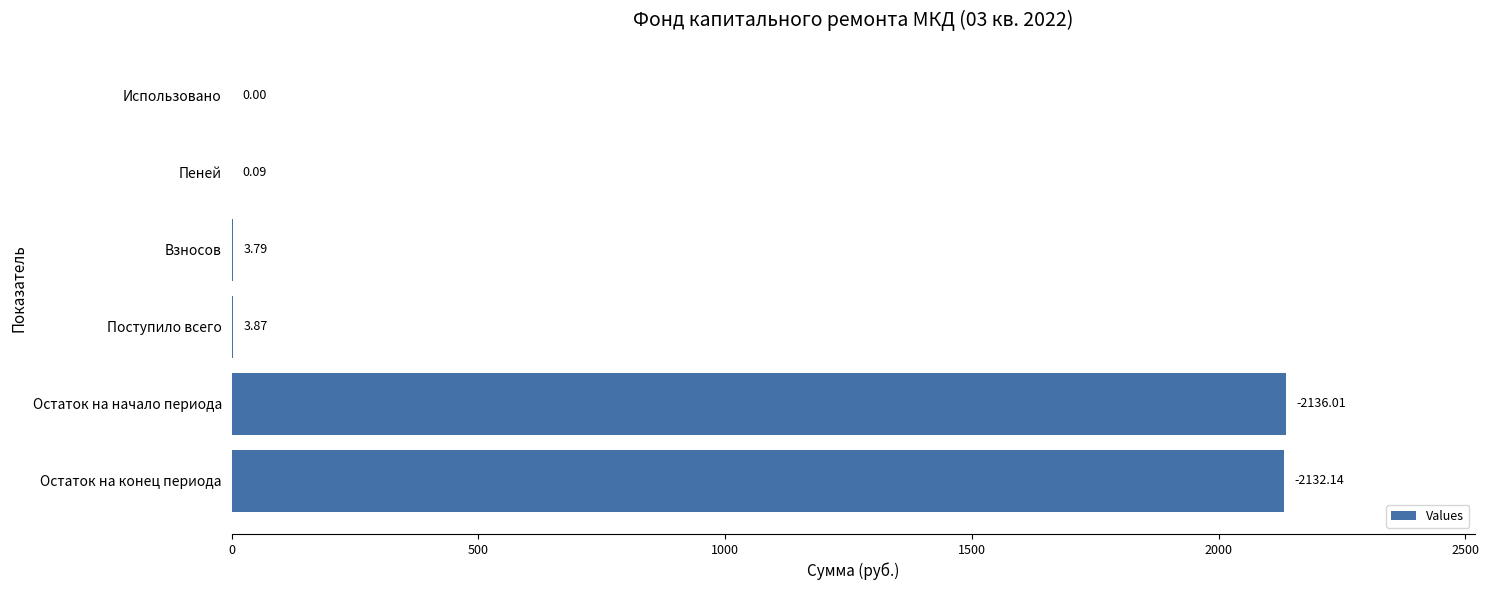

Where is the data nearest to the value 1068?

Поступило всего